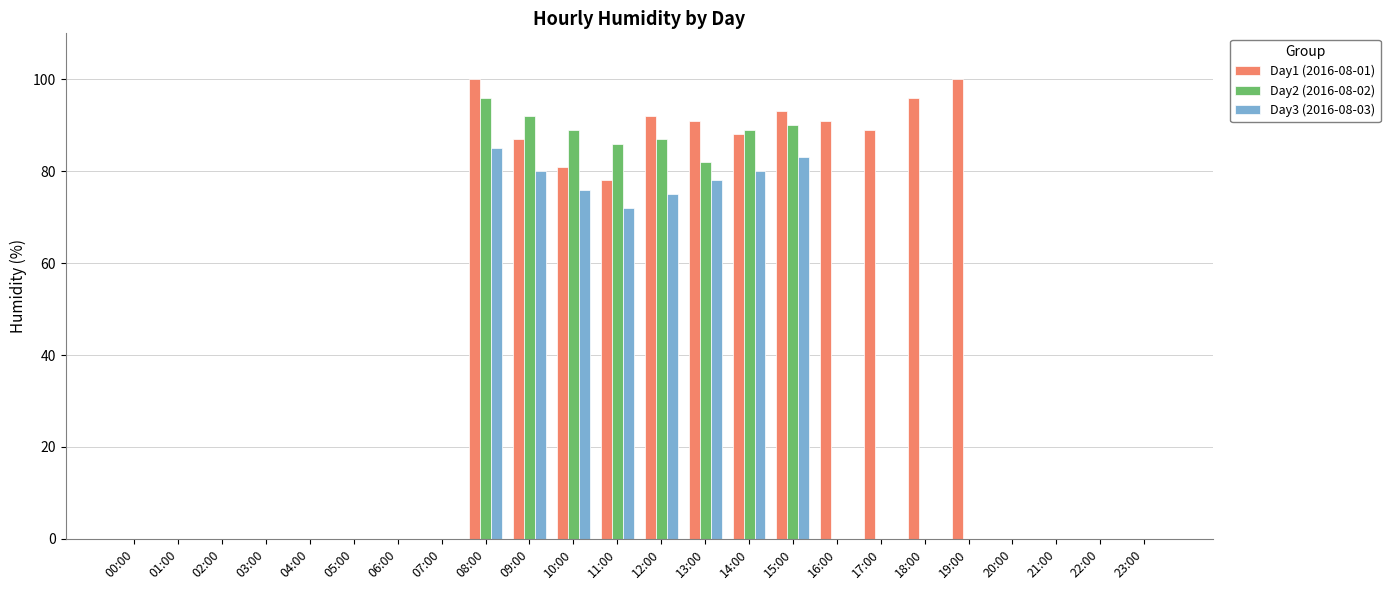

At which label is Day3 (2016-08-03) closest to 42?

11:00